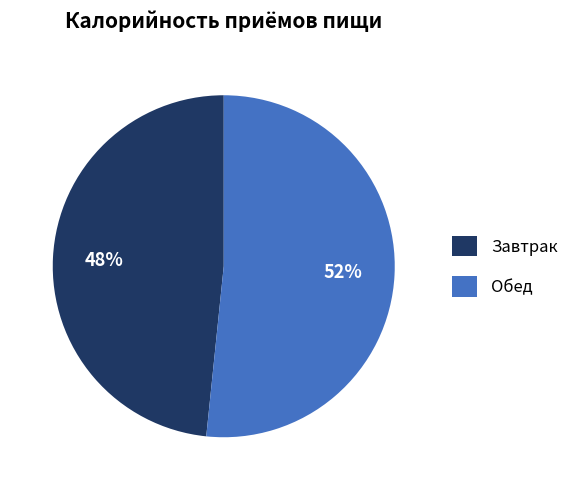

To the nearest percent, what percentage of the pie is Обед?

52%